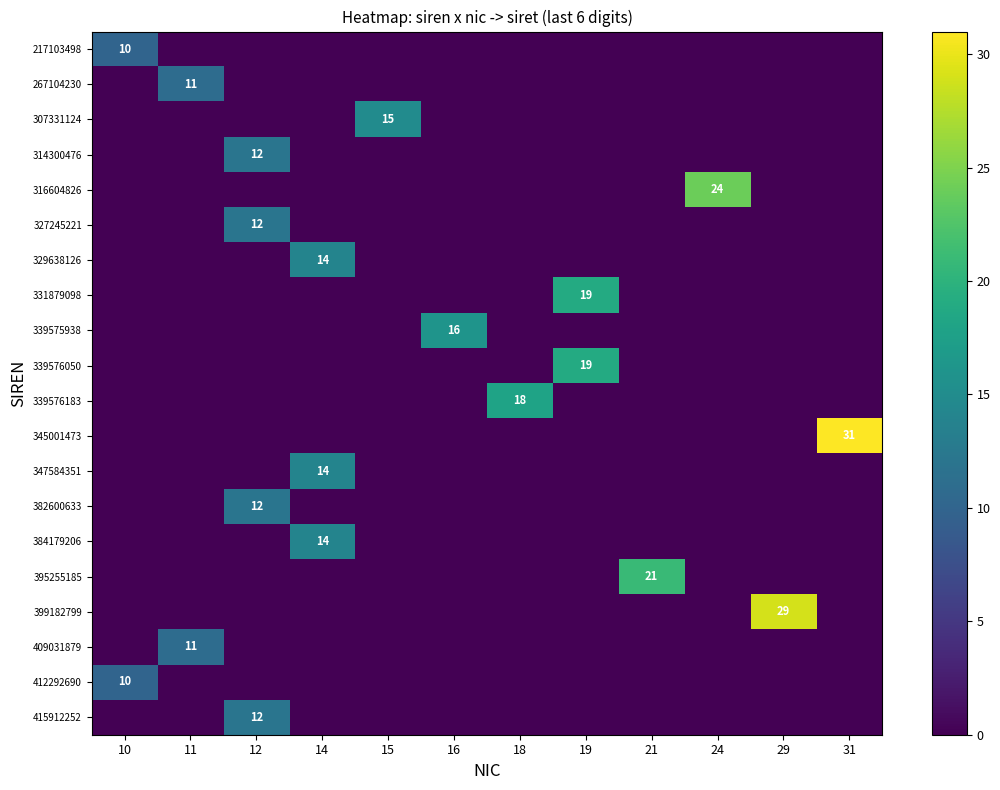

At which category is the sum across all series the highest?

12